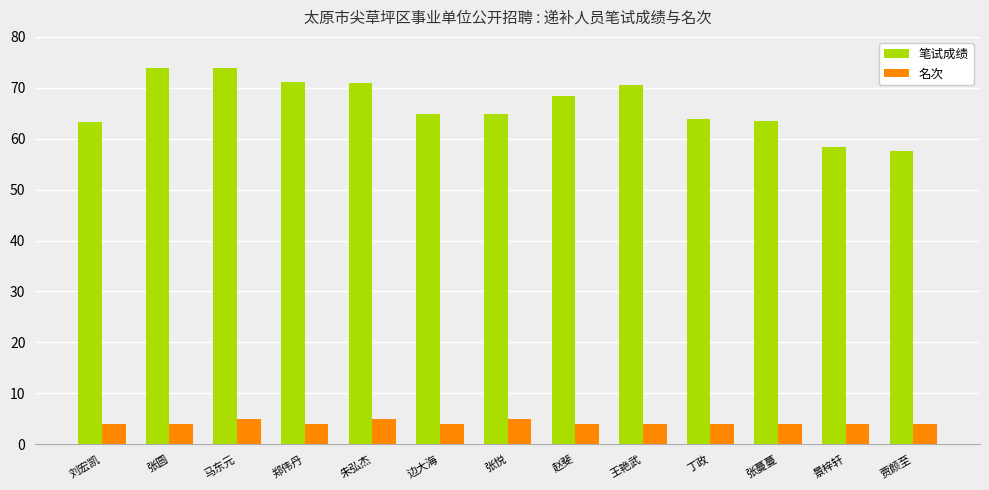

The value of 笔试成绩 at 赵斐 is 68.5. True or false?

True